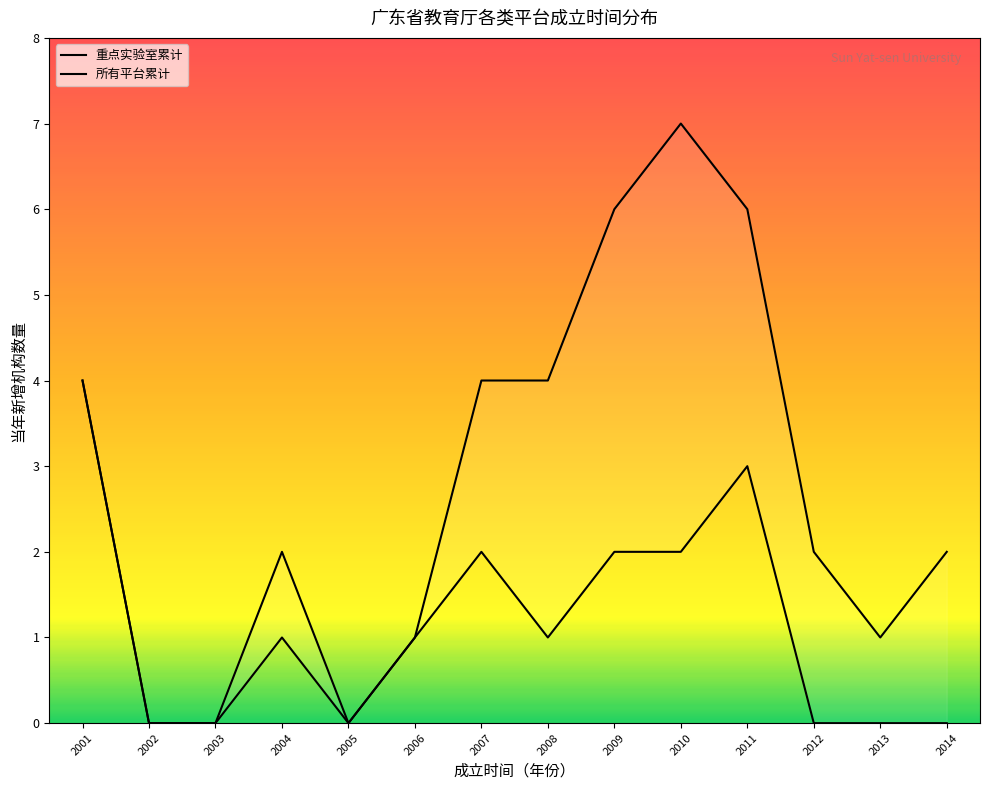

Reading left to right, list all the values displayed in this chart.

重点实验室累计: 4	0	0	1	0	1	2	1	2	2	3	0	0	0
所有平台累计: 4	0	0	2	0	1	4	4	6	7	6	2	1	2